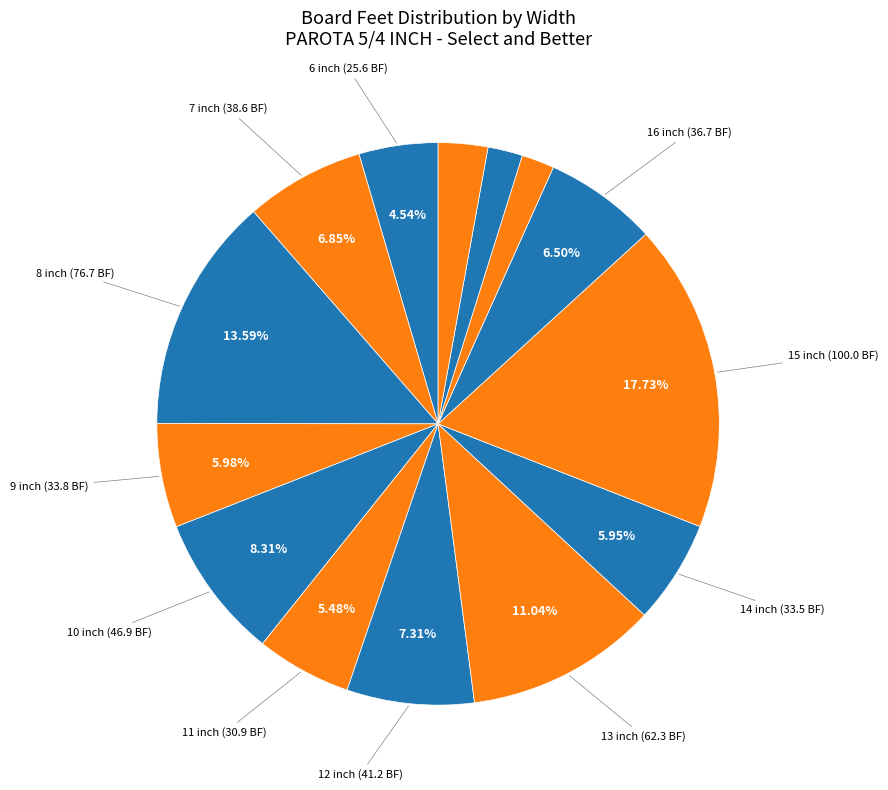

Which slice is the smallest?

17 inch